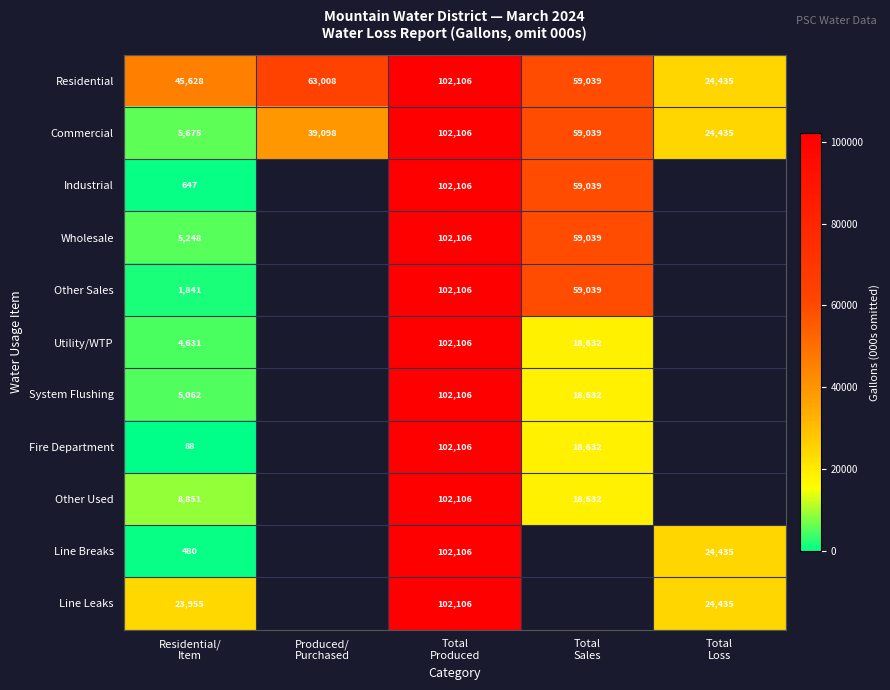

What is the highest value of the Commercial series?

102106